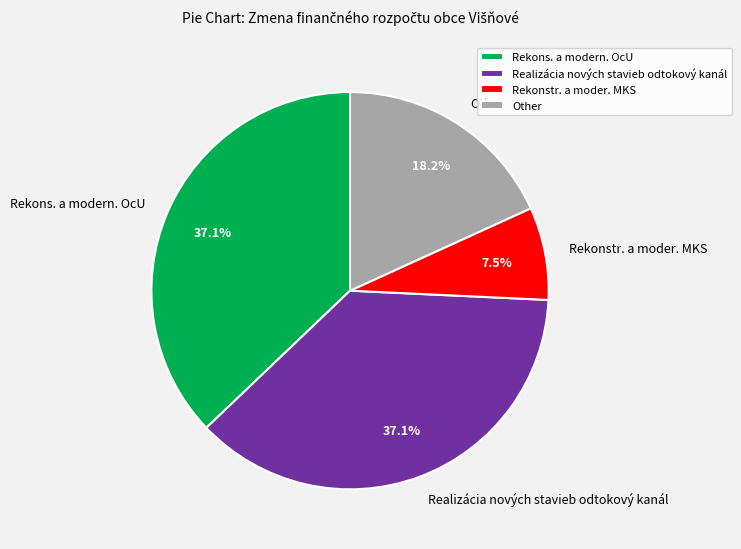

Approximately how many times larger is the value at Other compared to Realizácia nových stavieb odtokový kanál?

0.5